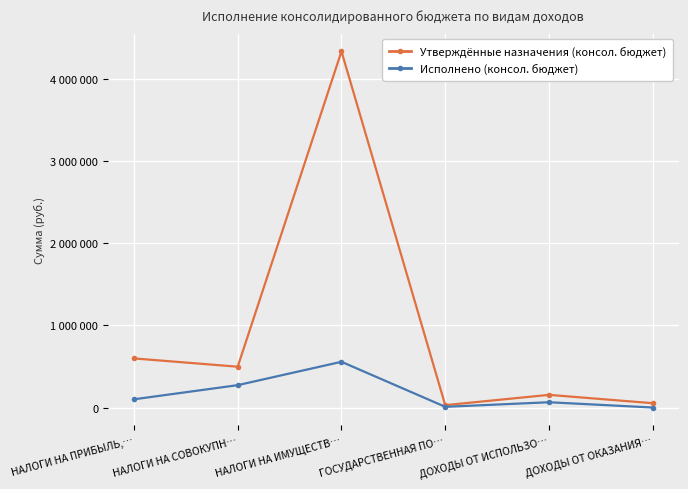

What are all the series names shown in the legend?

Утверждённые назначения (консол. бюджет), Исполнено (консол. бюджет)